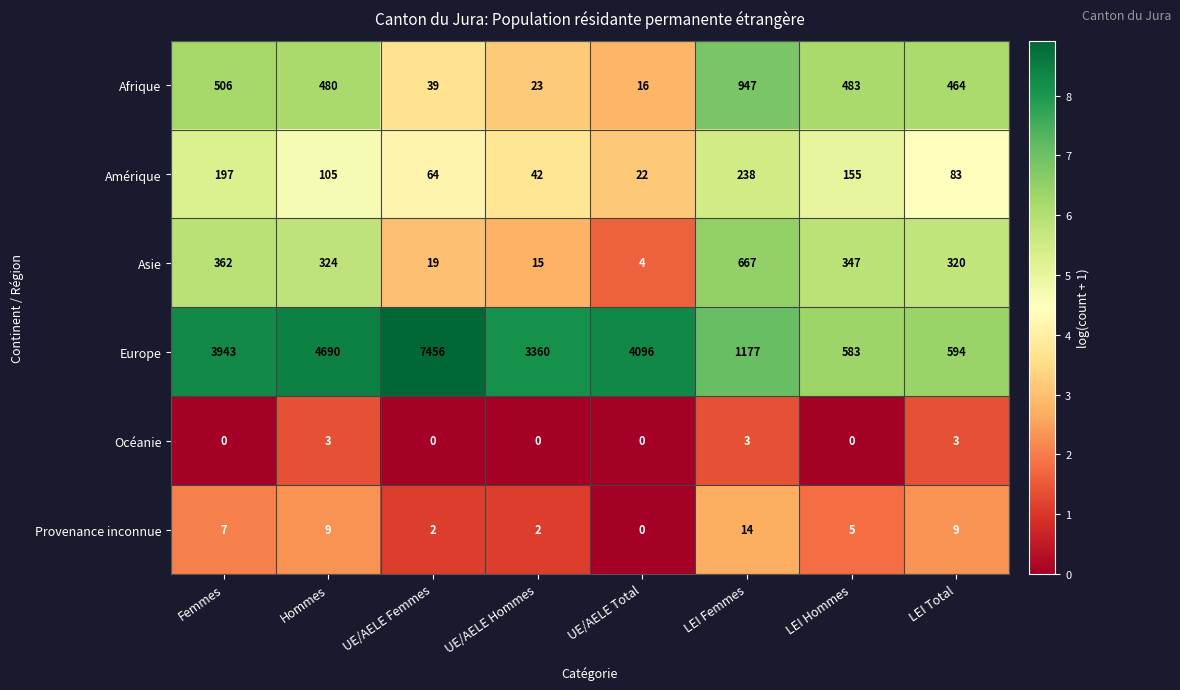

What is the greatest value displayed?

7456